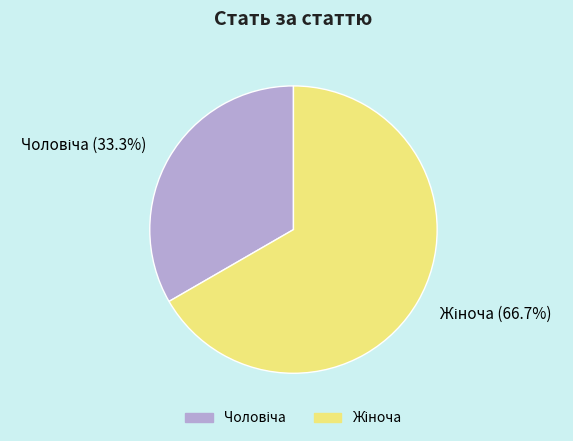

Is there a majority slice in this chart?

Yes